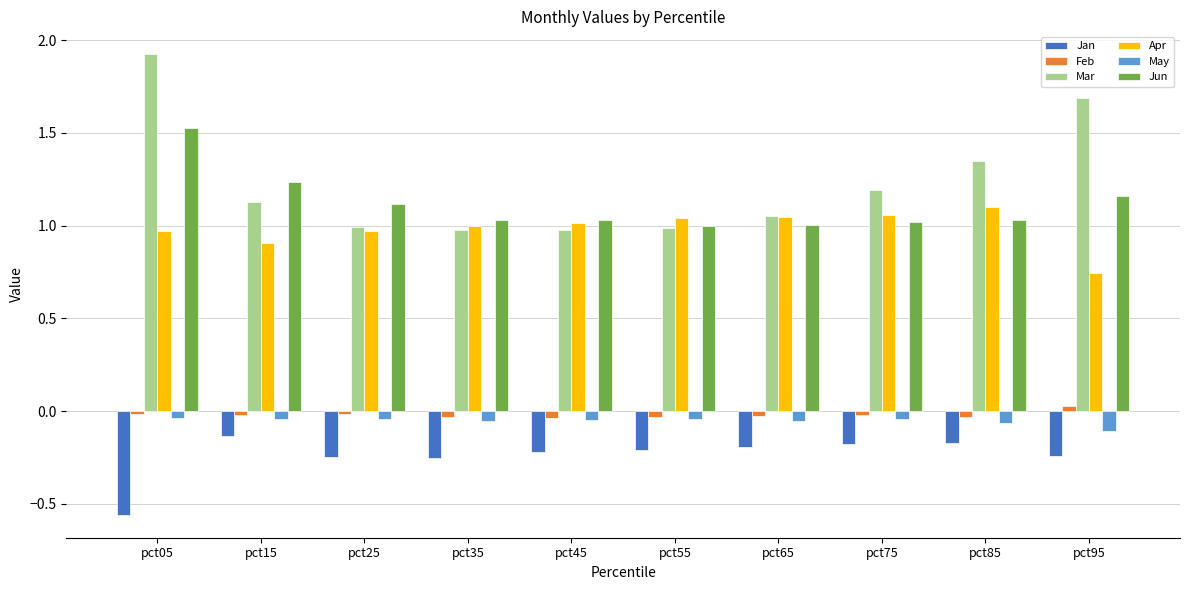

At which category is the sum across all series the highest?

pct05